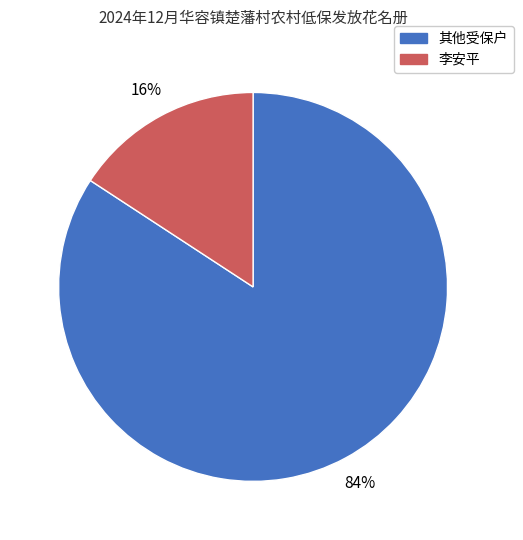

To the nearest percent, what is the combined percentage of 其他受保户 and 李安平?

100%